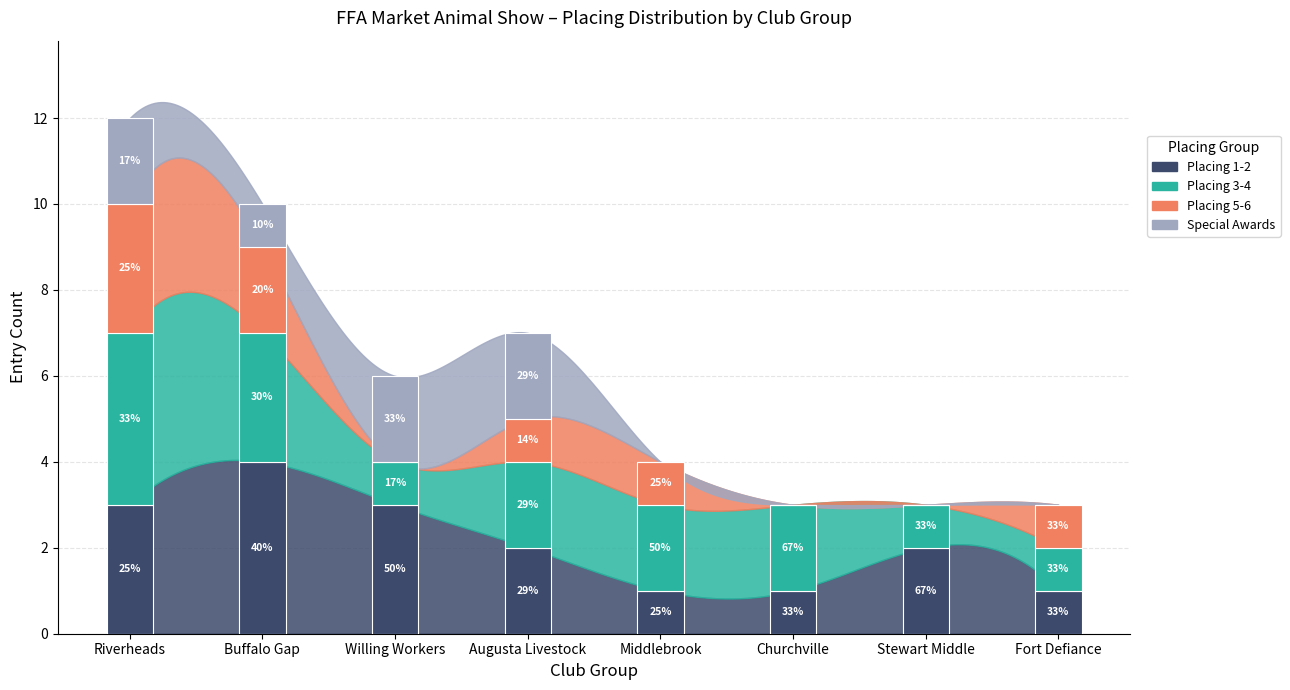

What is the total value across all series at Riverheads?

12